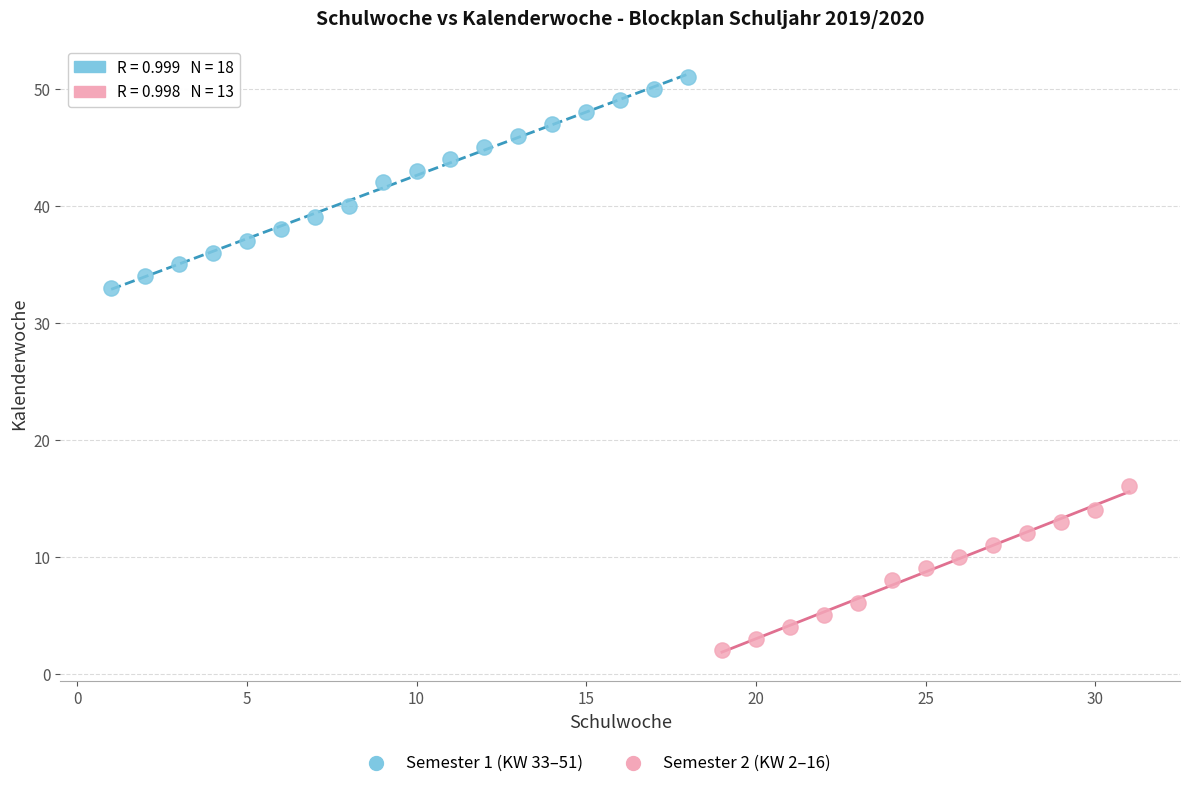

Which series has the largest Y range (max minus min)?

Semester 1 (KW 33–51)